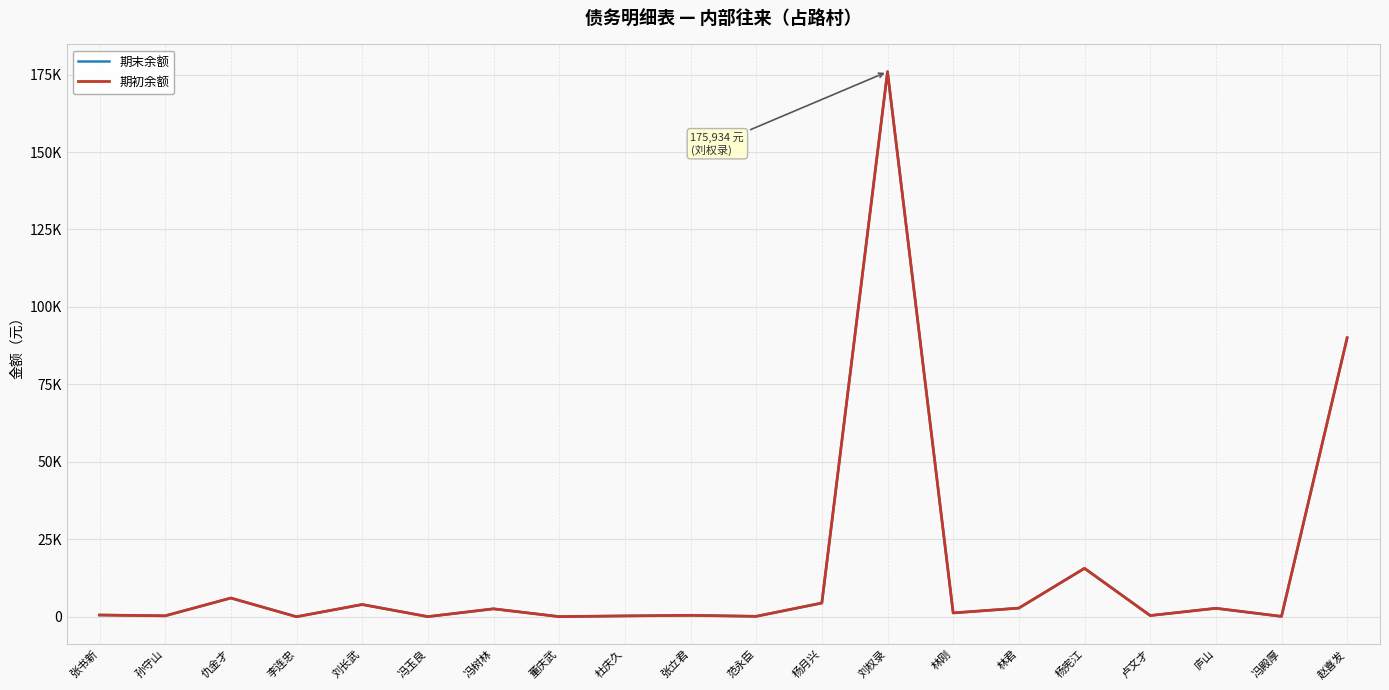

What is the difference between the maximum and second lowest values in the 期末余额 series?

175887.3